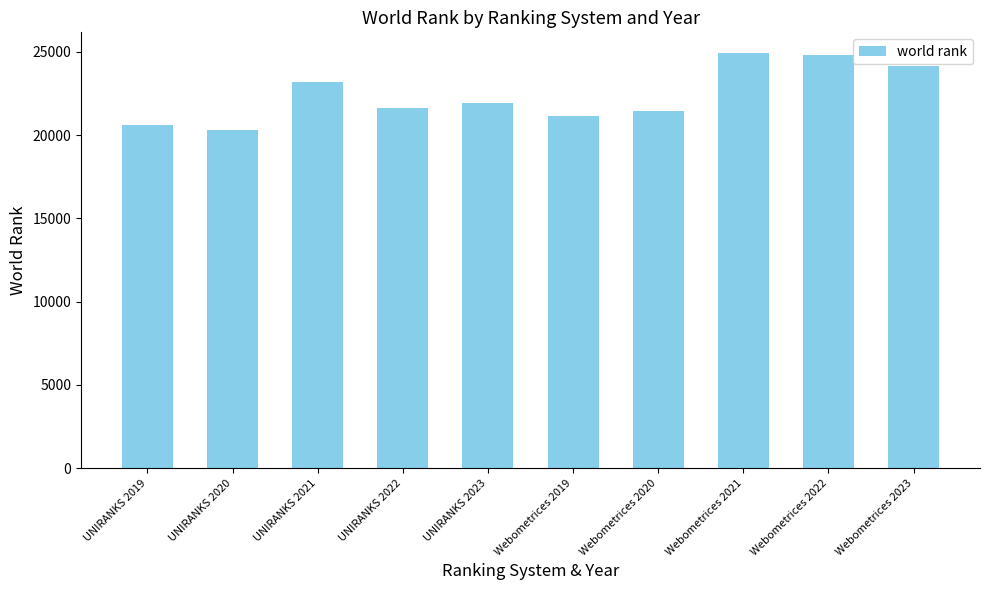

The value at Webometrices 2022 is 24824. True or false?

True